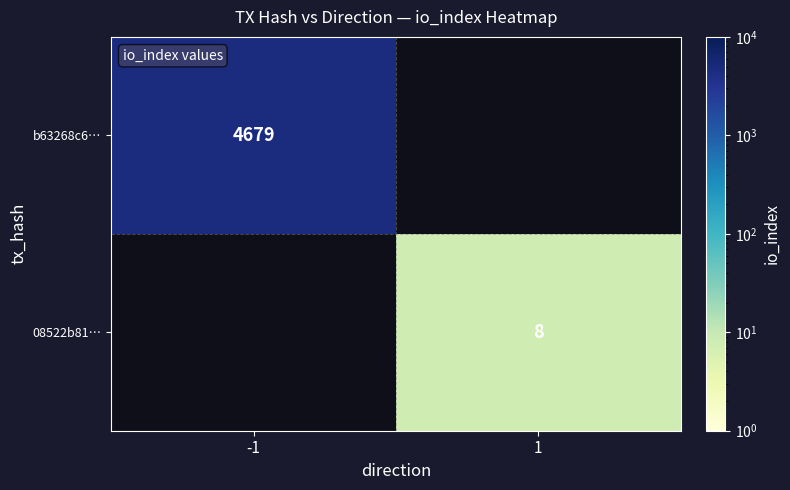

Is it true that b63268c6… equals 6760 at -1?

False